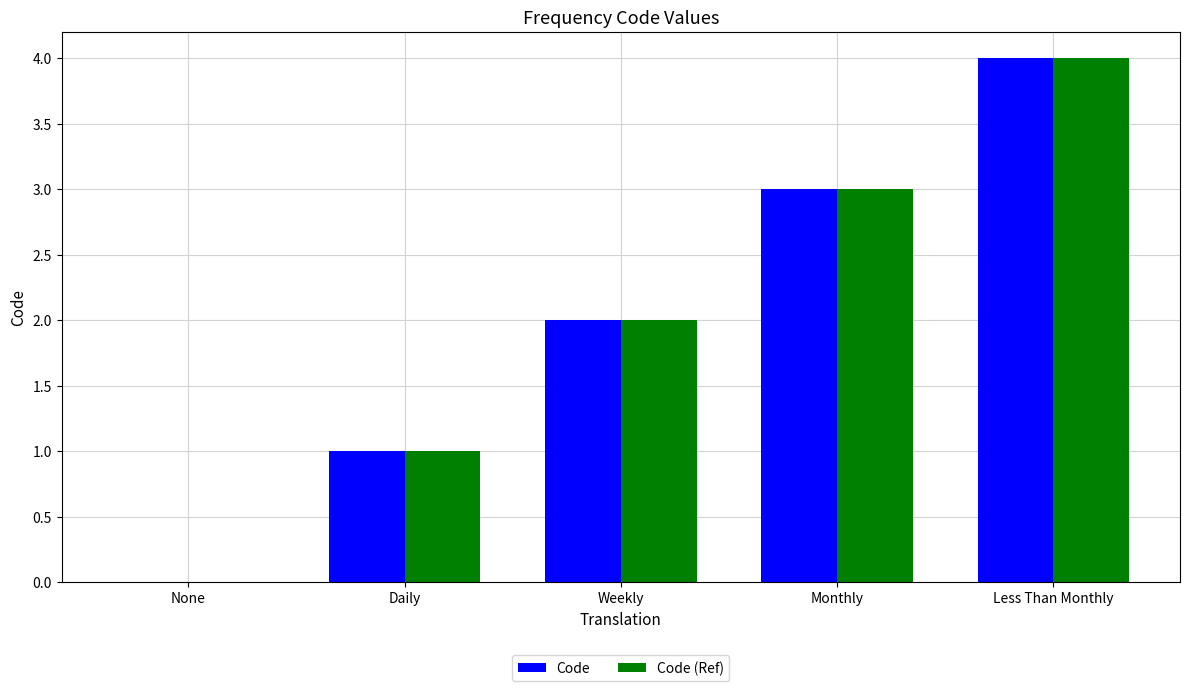

What is the average value of the Code series?

2